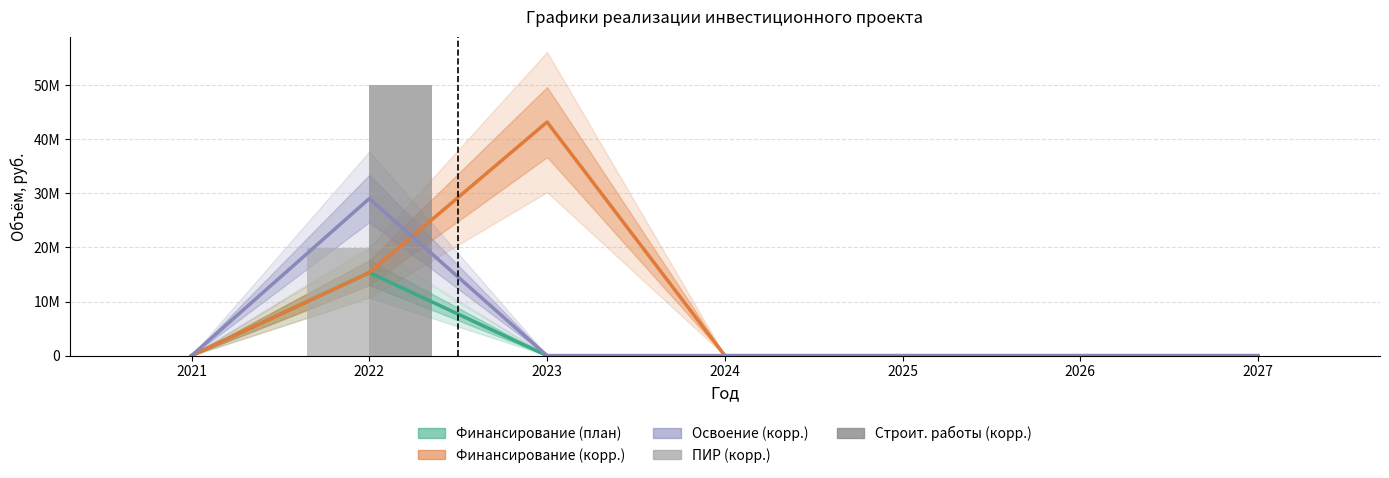

At which category is the sum across all series the highest?

2022